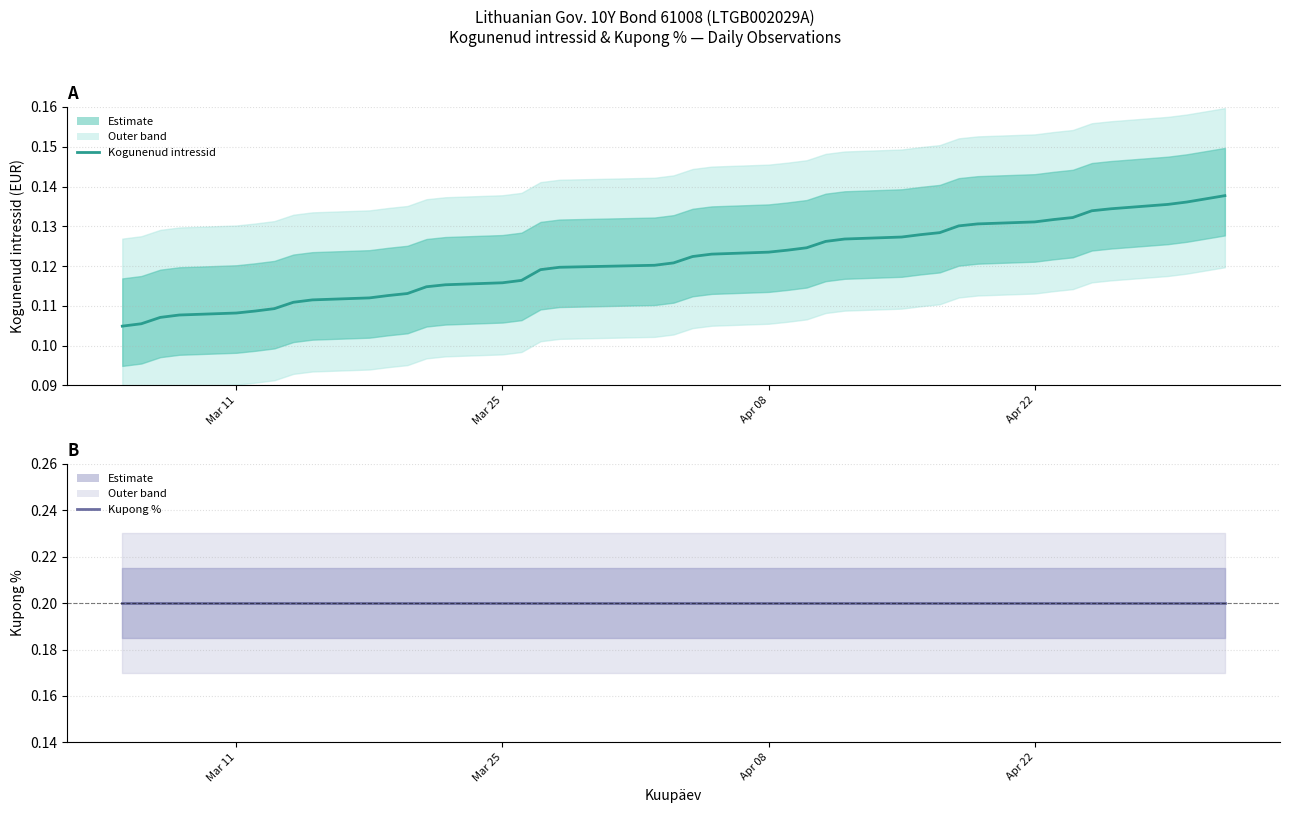

What is the label of the 18th point from the right?

Apr 08